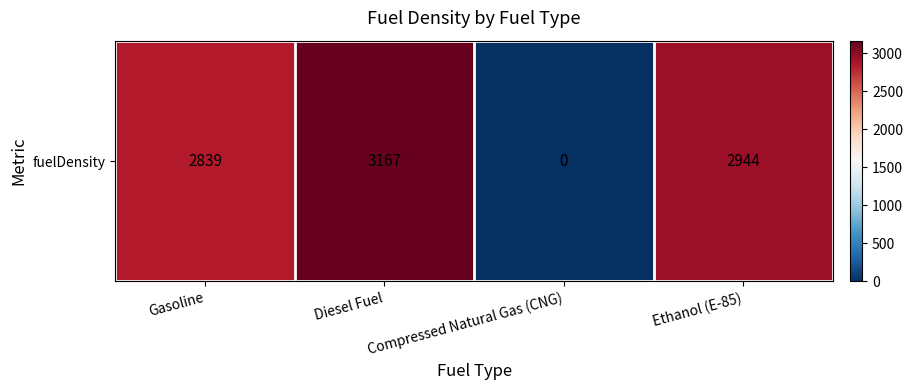

What is the difference between the second highest and second lowest values?

105